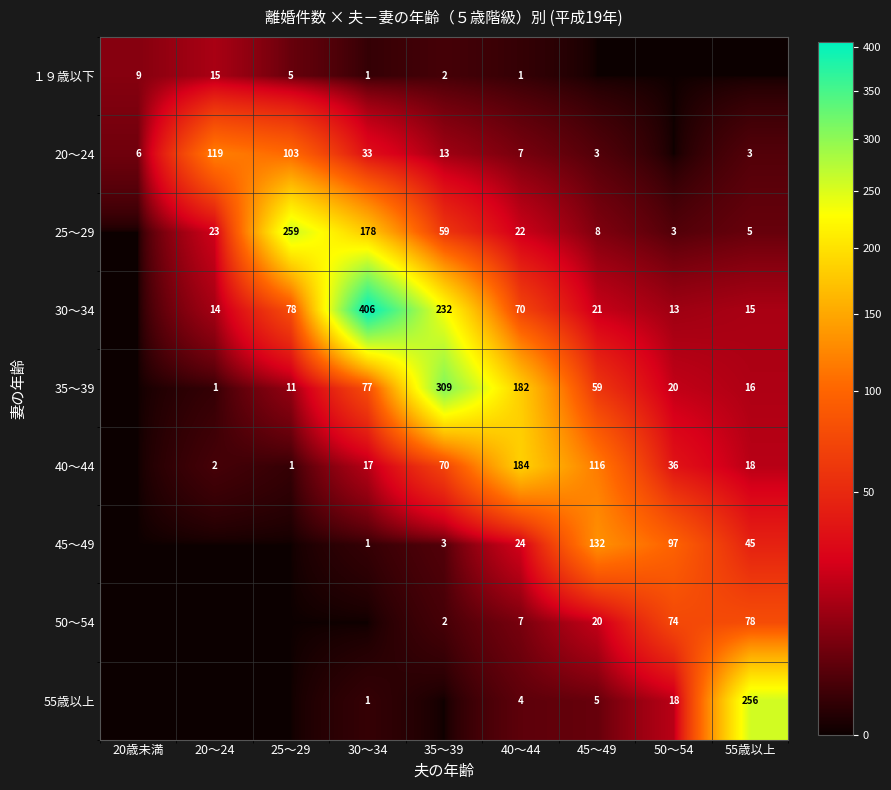

Is the value of １９歳以下 at 20～24 greater than the value of 30～34 at 35～39?

No